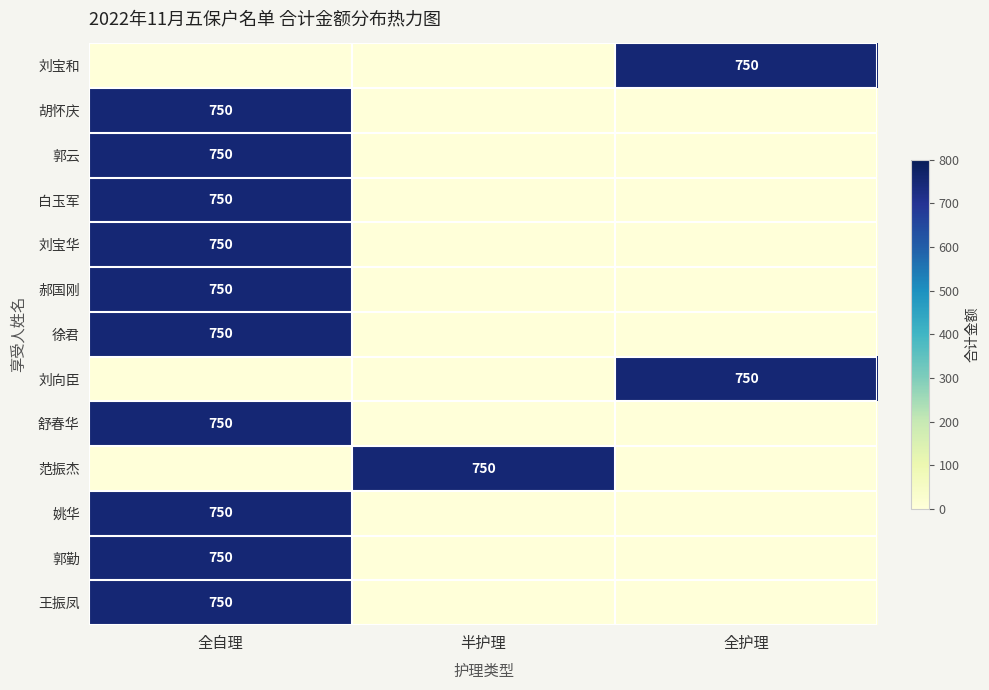

The value of 姚华 at 全护理 is -280. True or false?

False